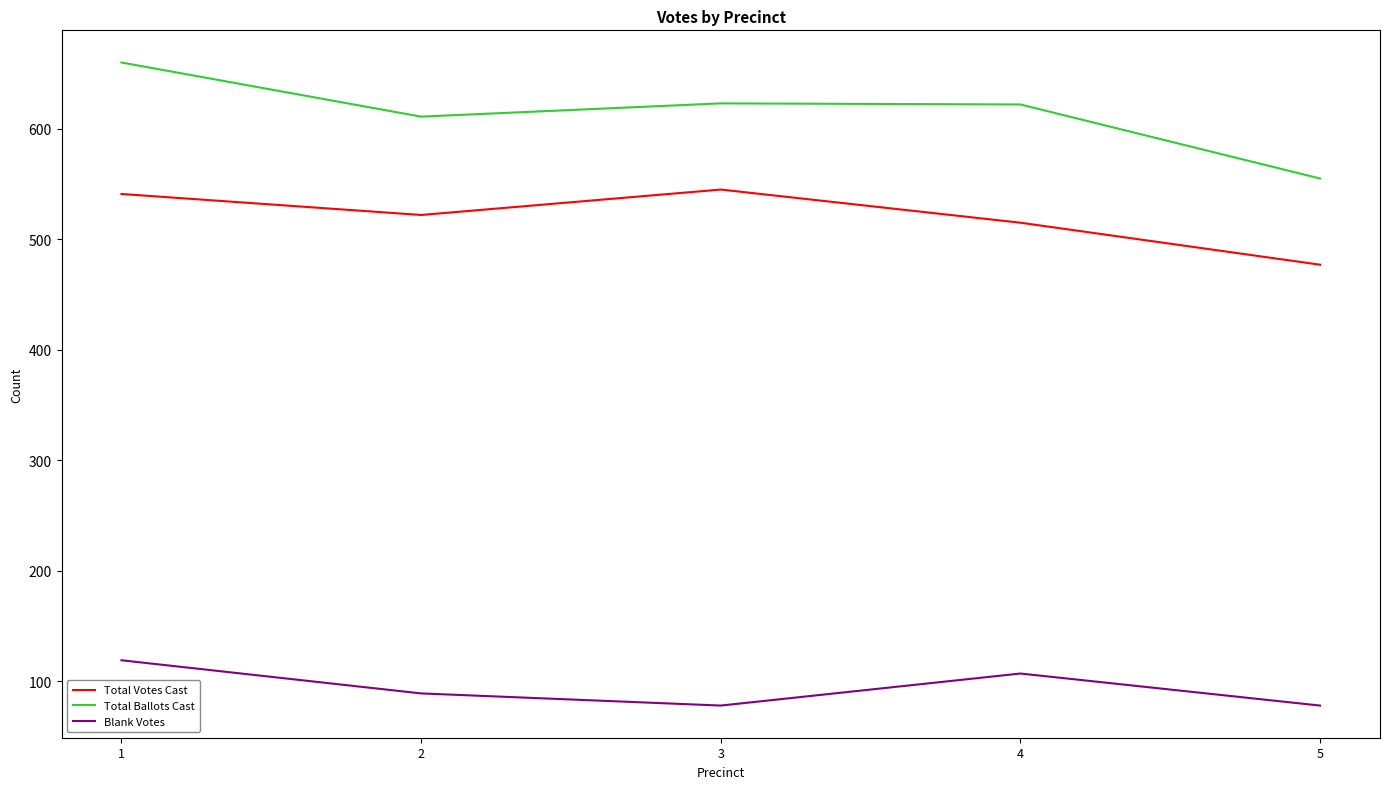

The value of Total Votes Cast at 3 is 545. True or false?

True